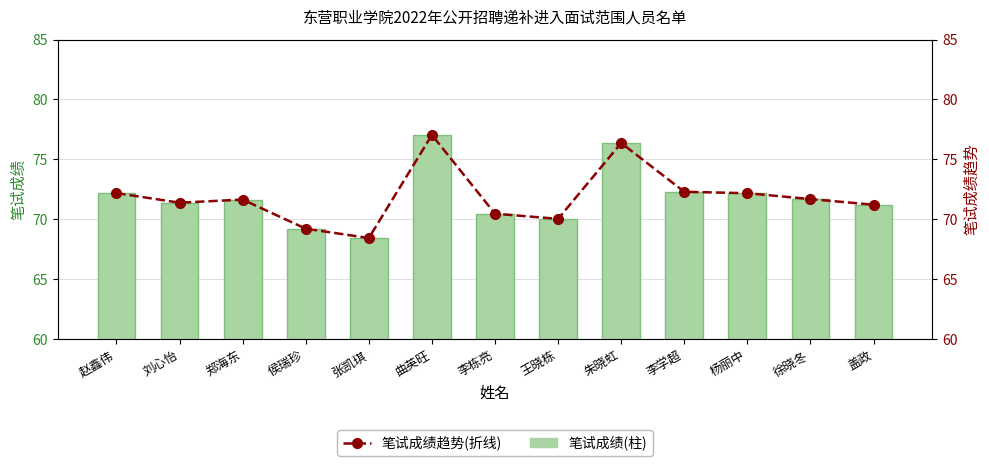

What is the average value of the 笔试成绩 series?

71.9